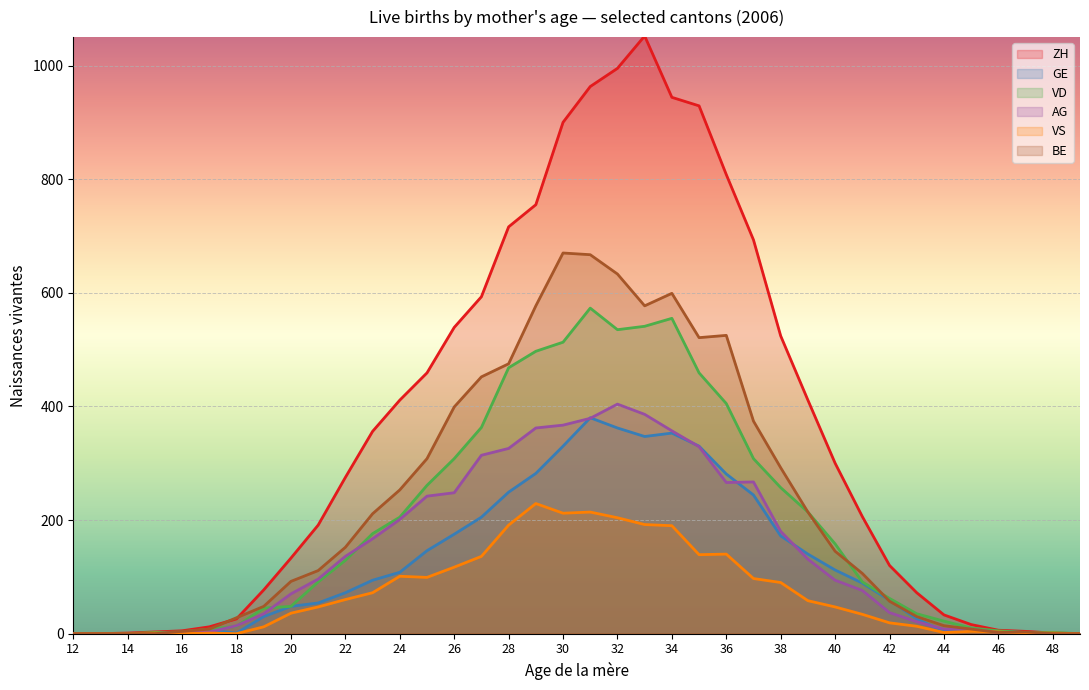

In VS, how many points are higher than both neighbors (excluding endpoints)?

7